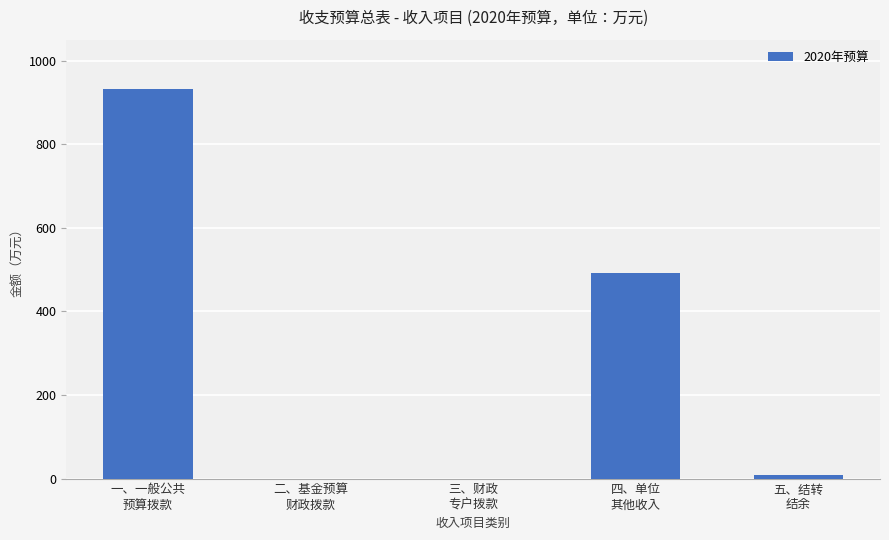

How many series are shown in this chart?

1